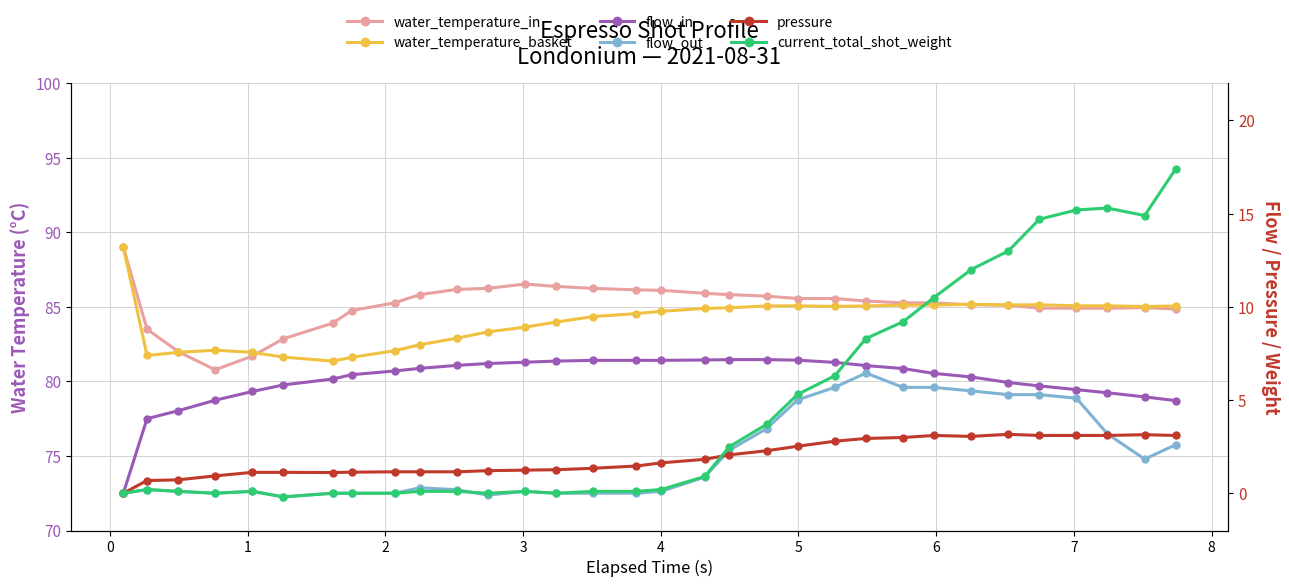

Is the value of flow_in at 26 greater than the value of flow_out at 4?

Yes